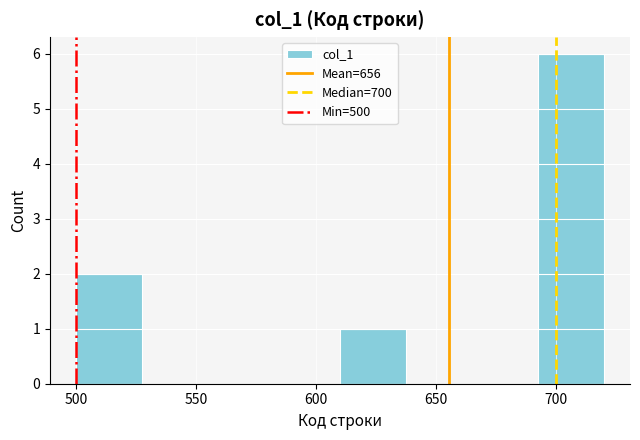

Reading left to right, list every bar in this chart as the range it spans on the x-axis followed by its height. Neither the bar edges nor the heights are printed on the chart, so give them approximately, as read against the axes.

500.0 to 527.5: 2
527.5 to 555.0: 0
555.0 to 582.5: 0
582.5 to 610.0: 0
610.0 to 637.5: 1
637.5 to 665.0: 0
665.0 to 692.5: 0
692.5 to 720.0: 6